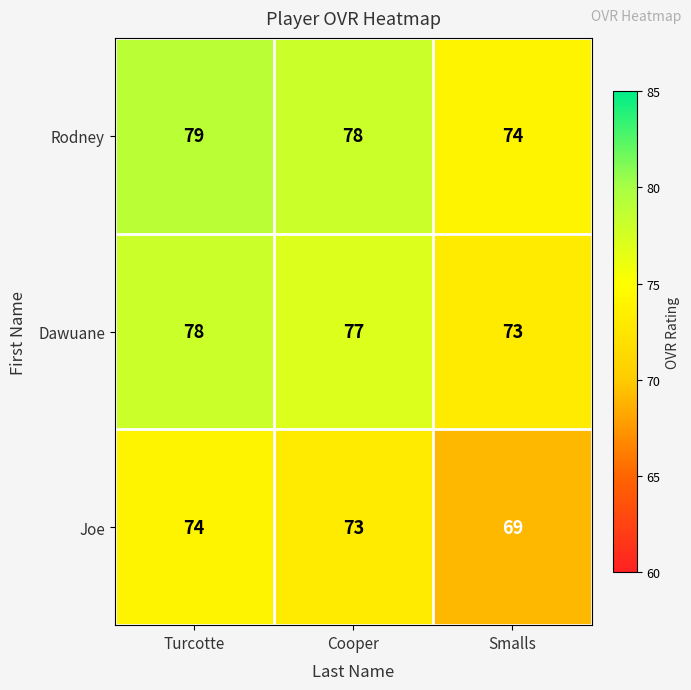

At which category does the chart reach its peak across all series?

Turcotte